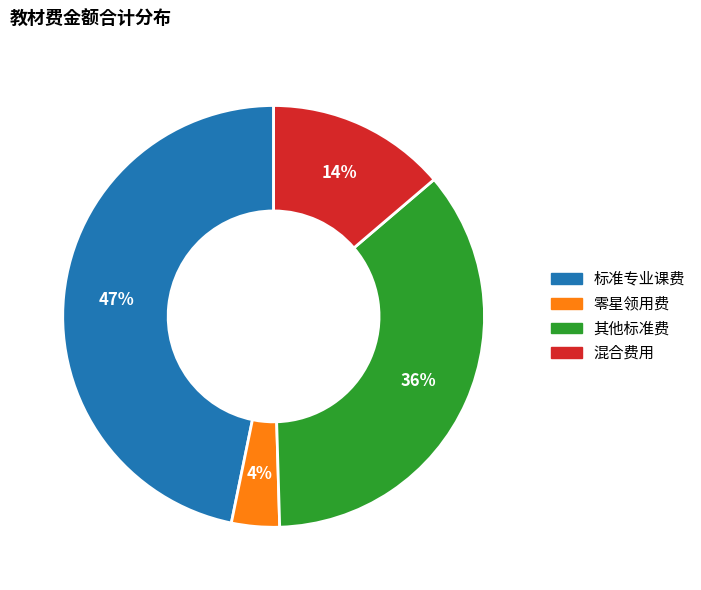

Is there any slice that represents more than half of the pie?

No